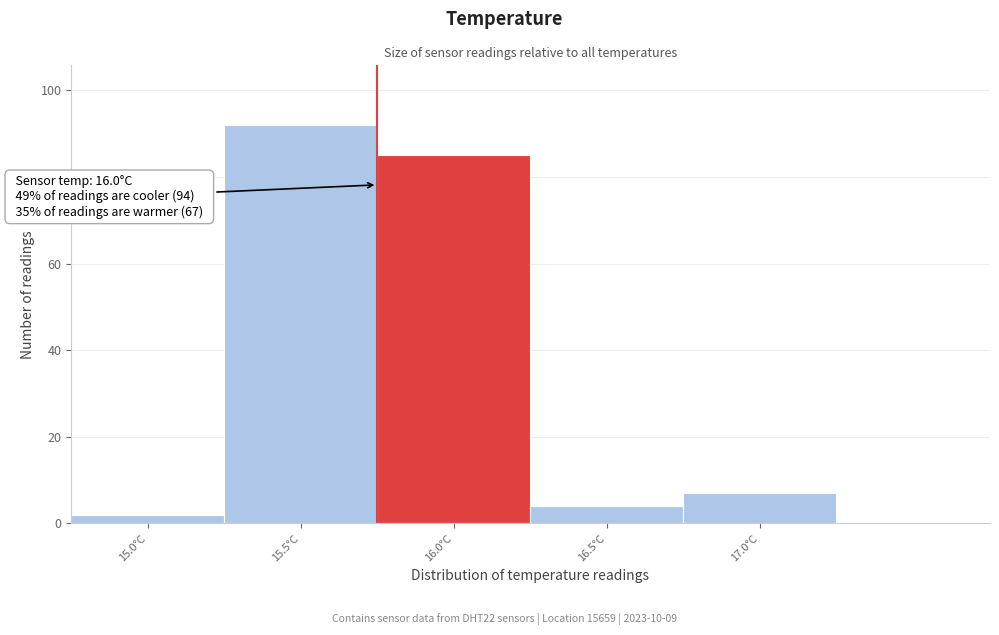

Reading left to right, transcribe all the data shown in this chart.

15.0°C=2	15.5°C=92	16.0°C=85	16.5°C=4	17.0°C=7